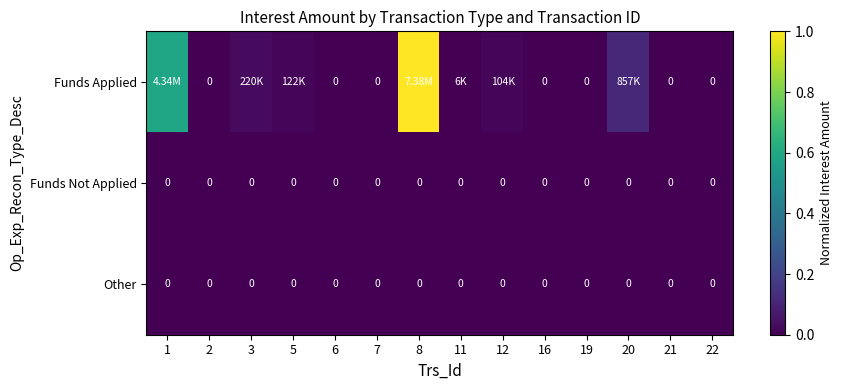

Between 3 and 22, which is larger?

3